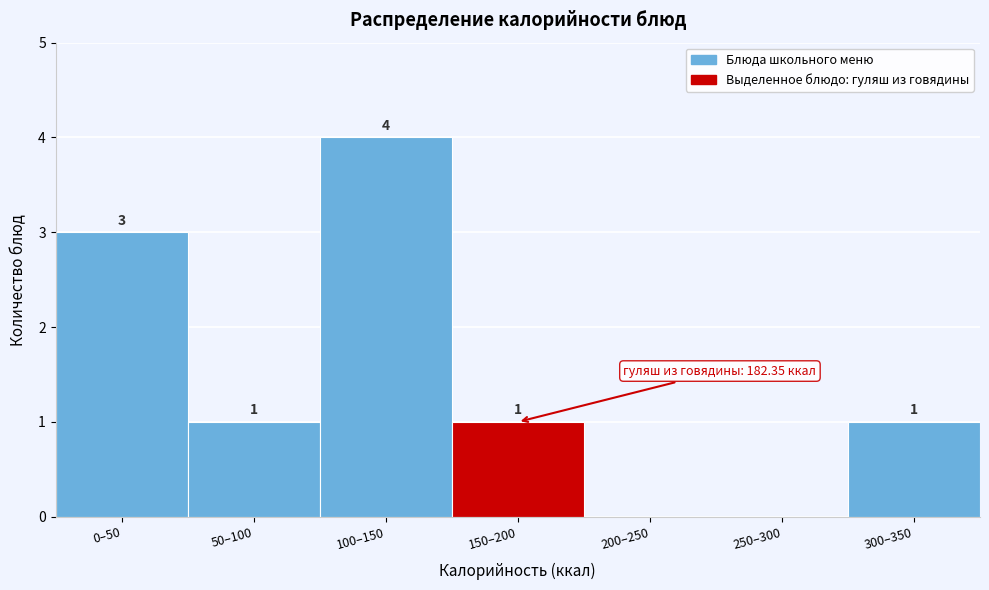

Reading right to left, what are all the values shown in this chart?

300–350=1	250–300=0	200–250=0	150–200=1	100–150=4	50–100=1	0–50=3